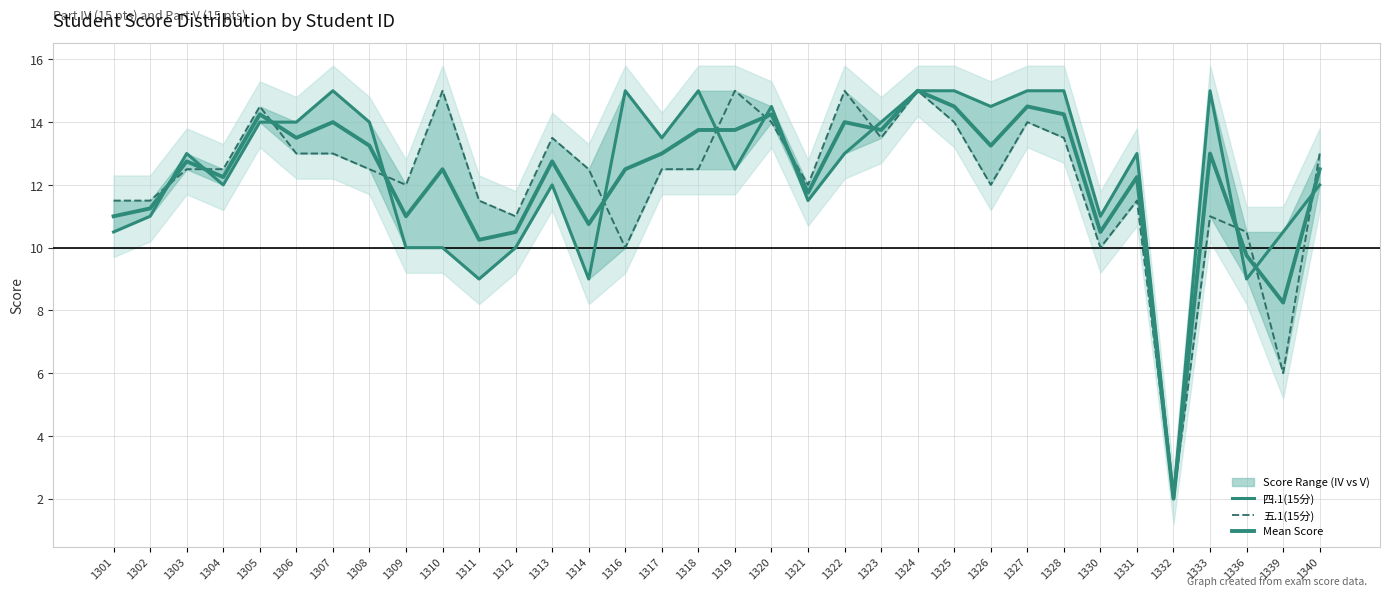

Which category has the lowest value in the Mean Score series?

1332